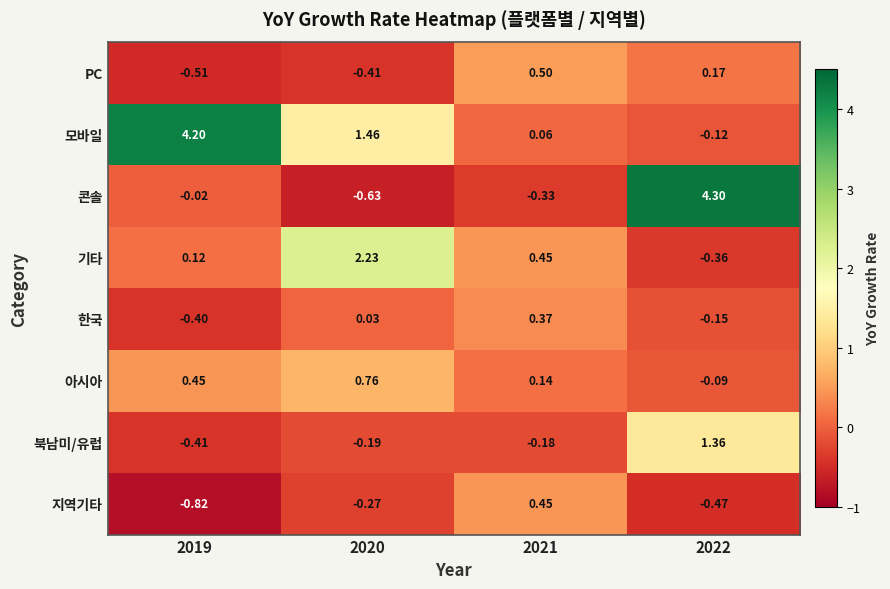

Which series has the largest total across all categories?

모바일